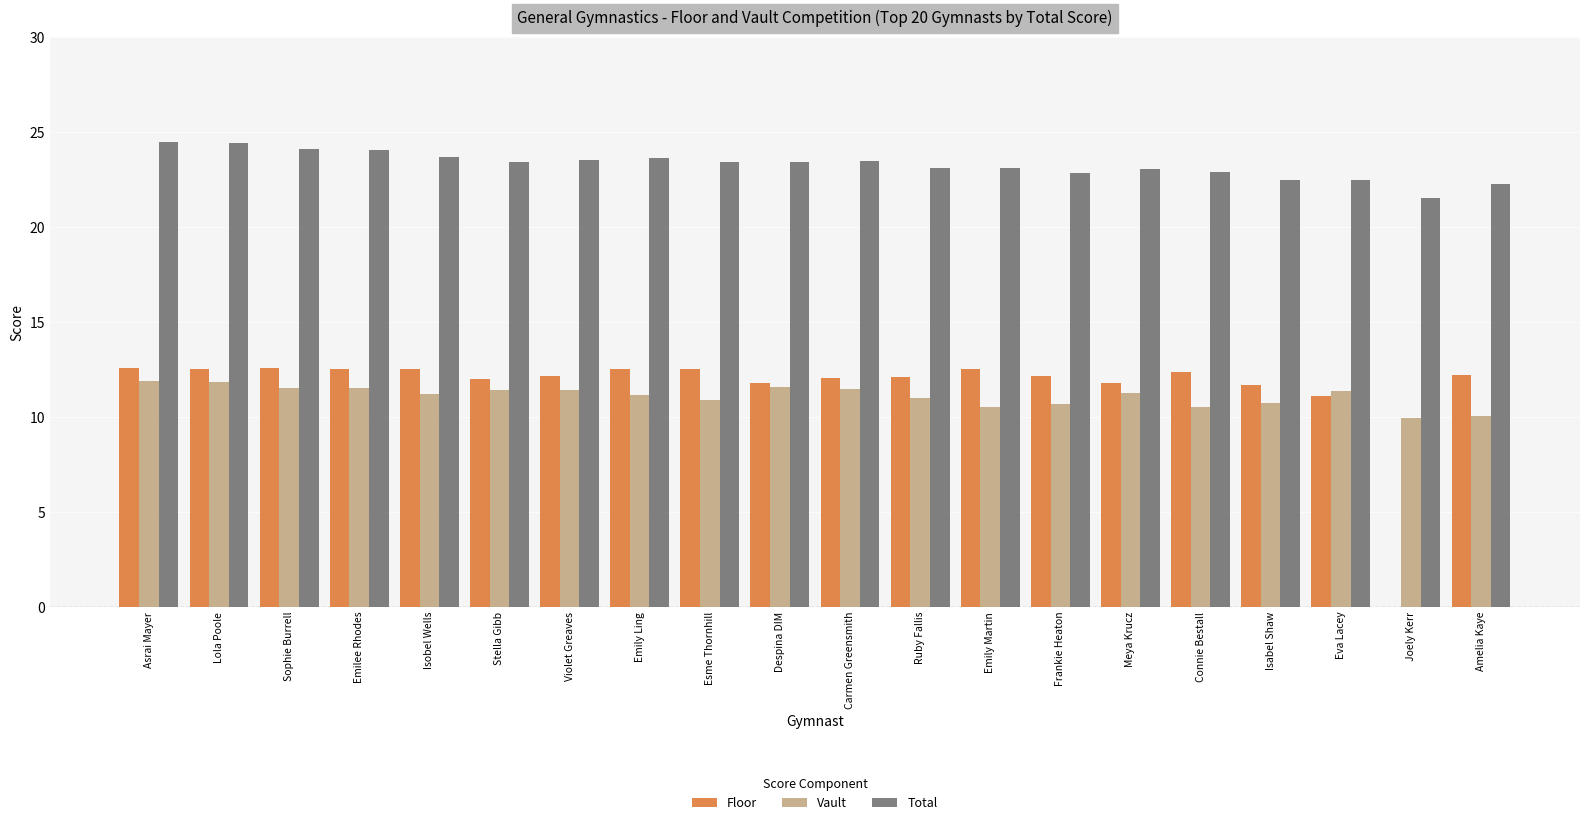

Count the number of data series in this chart.

3